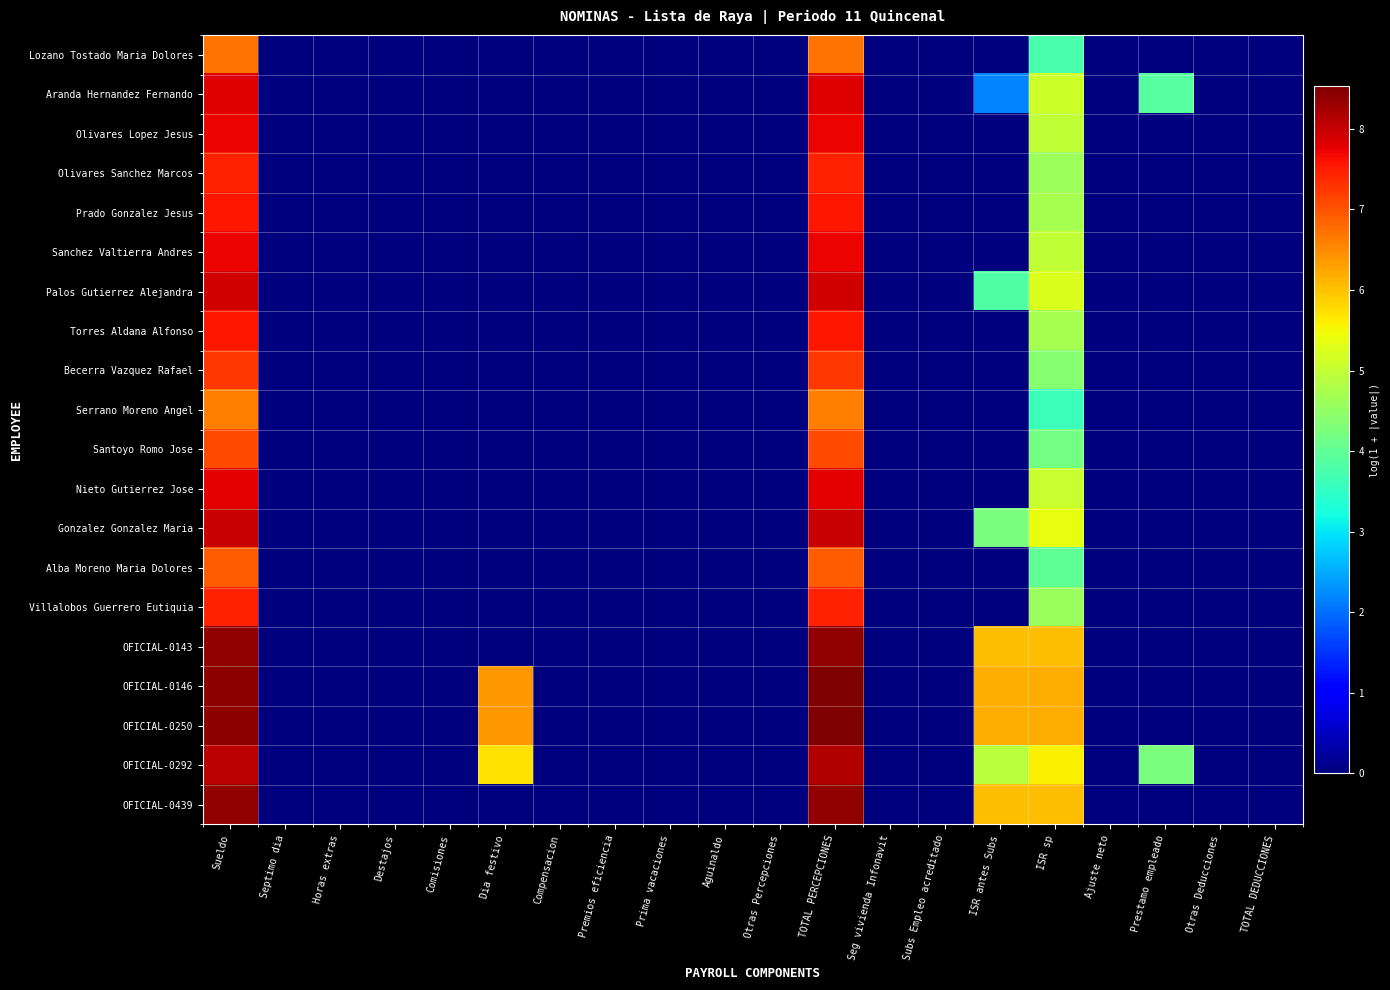

How many distinct data groups are displayed?

20